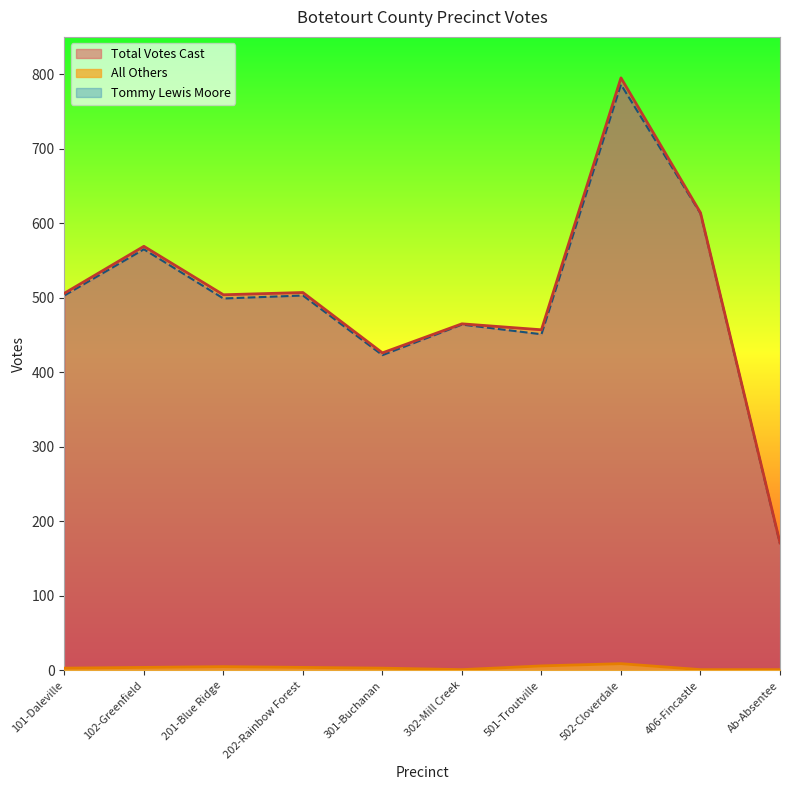

Is the value of All Others at 501-Troutville greater than the value of Total Votes Cast at 202-Rainbow Forest?

No